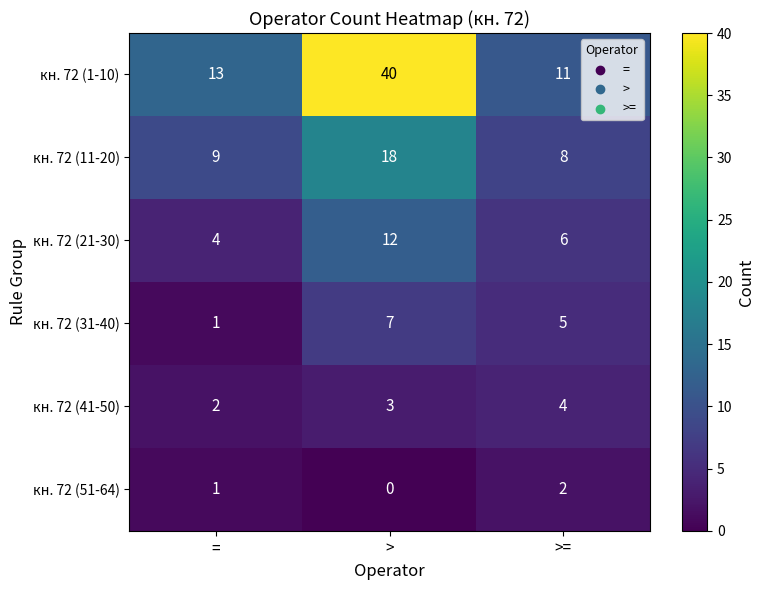

Which series changed the most between = and >=?

кн. 72 (31-40)